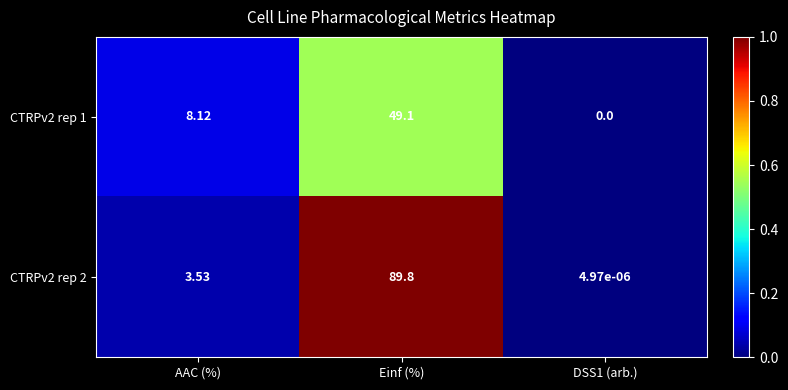

Where is CTRPv2 rep 2 nearest to the value 44?

AAC (%)